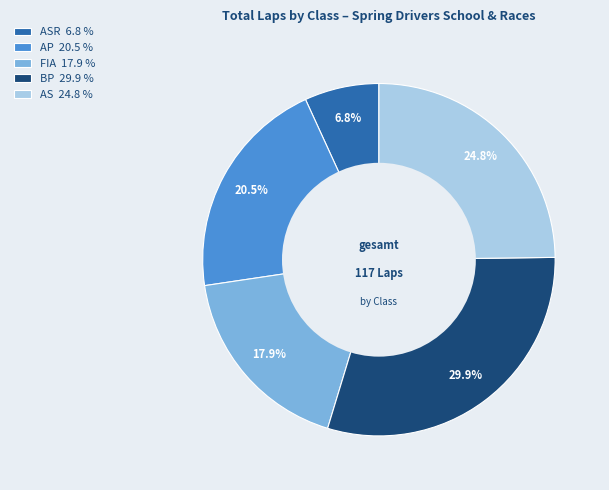

Is there any slice that represents more than half of the pie?

No